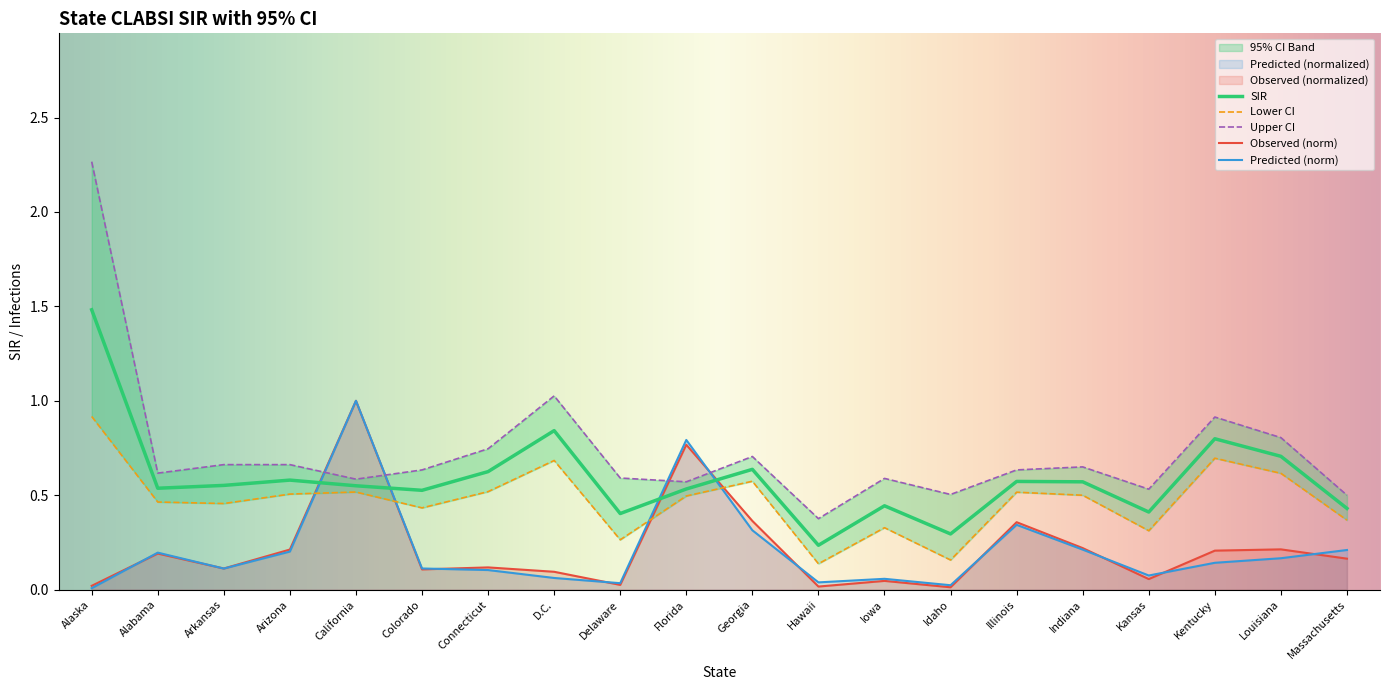

What is the difference between the Predicted values at Massachusetts and Iowa?

0.2